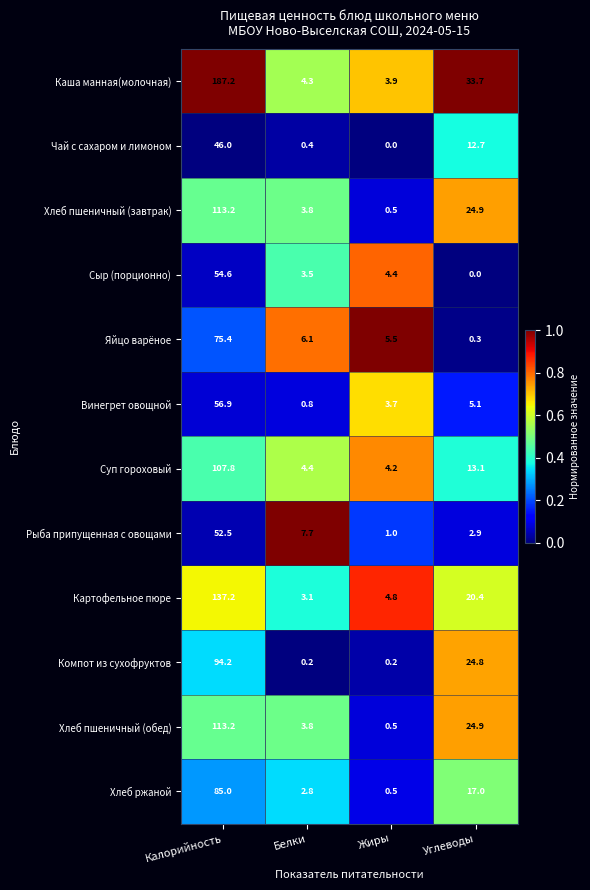

What is the total value across all series at Углеводы?

179.8